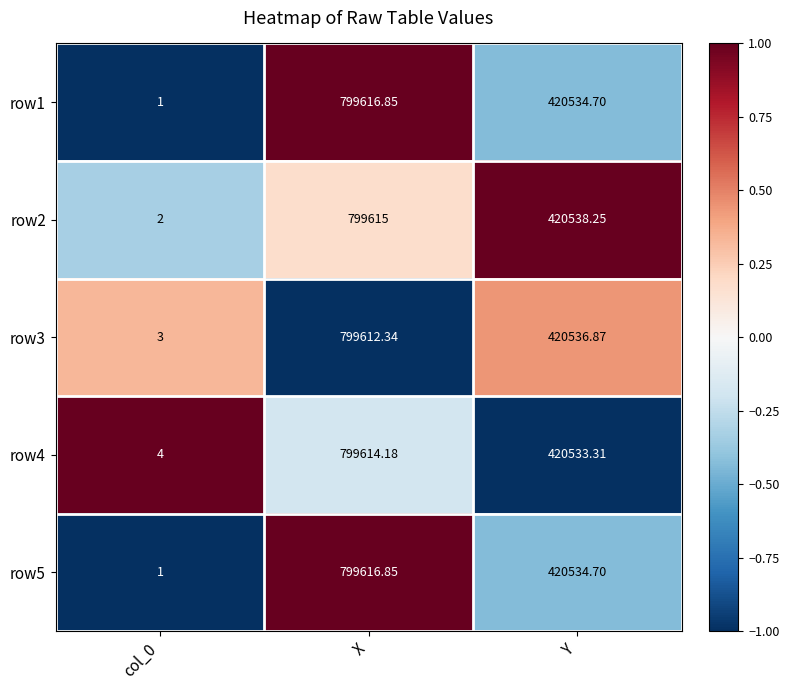

At which category is the sum across all series the highest?

X